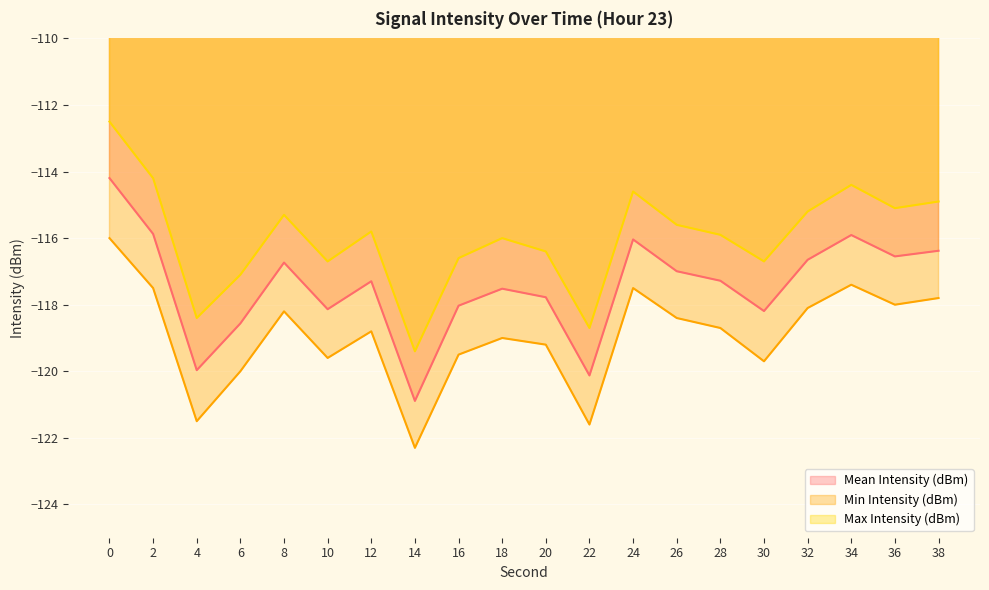

Between 10 and 6, which is larger?

10